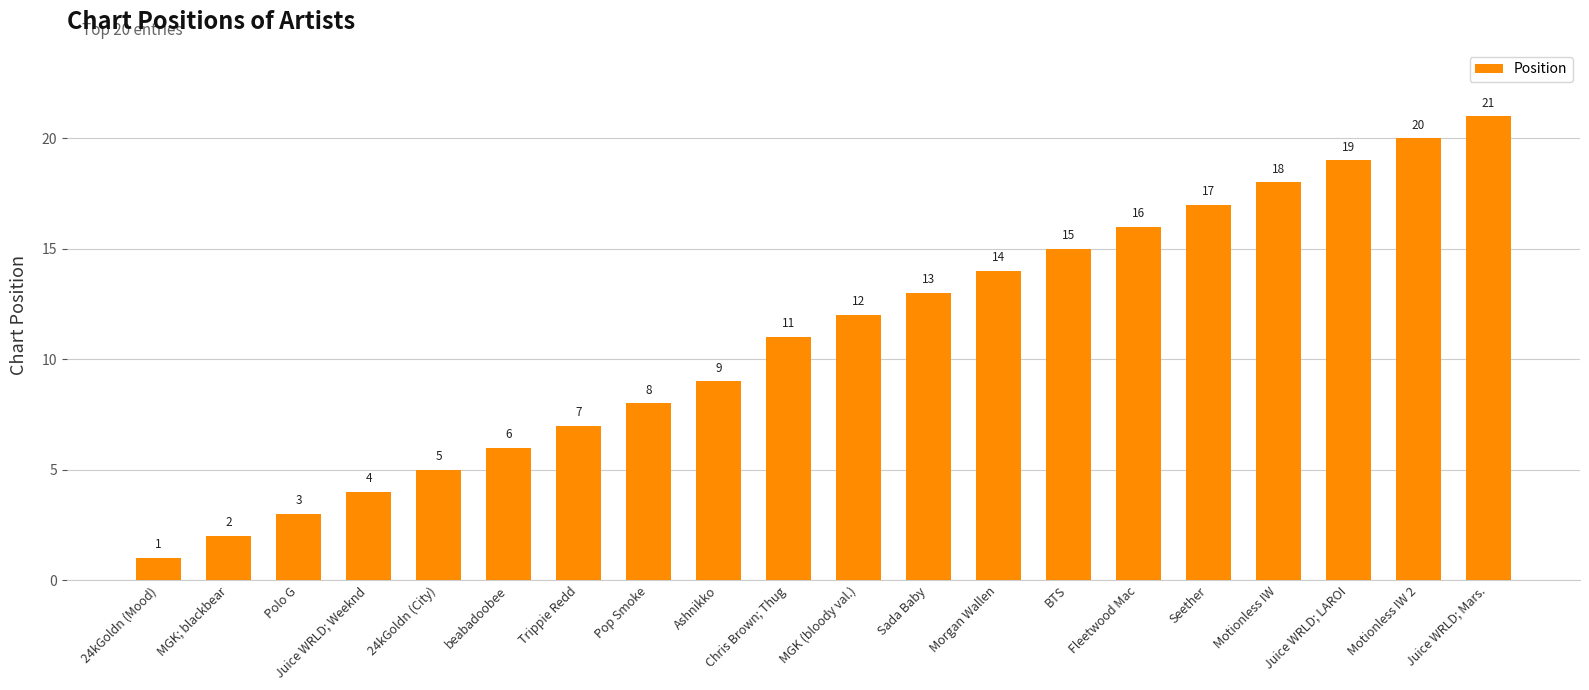

The chart shows a value of 4 at Juice WRLD; Weeknd. True or false?

True